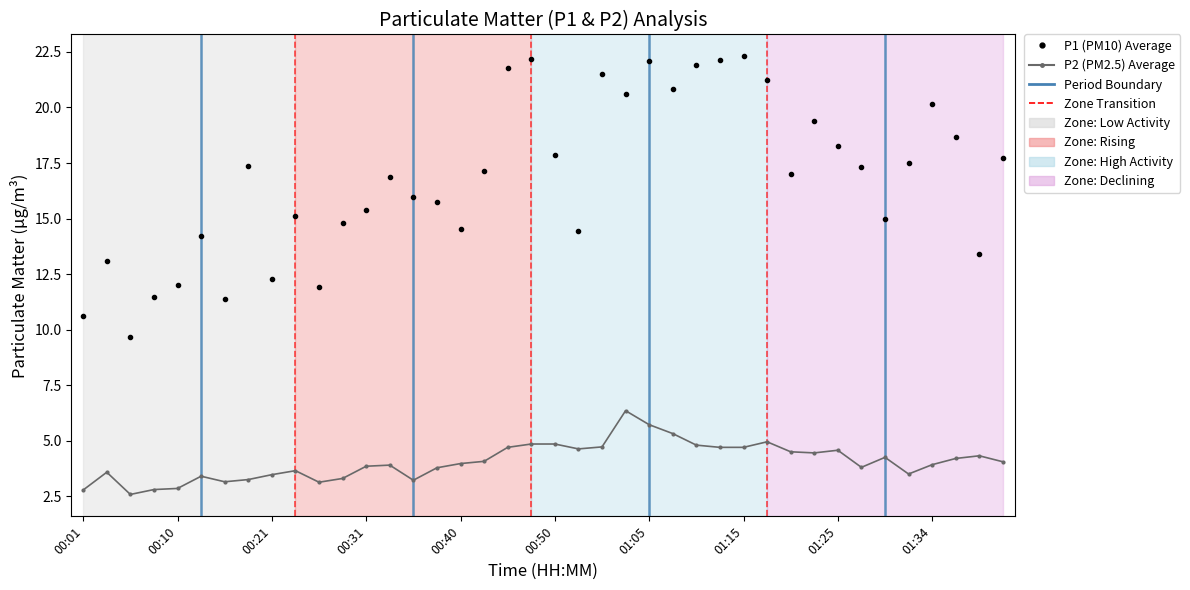

How many series are shown in this chart?

2